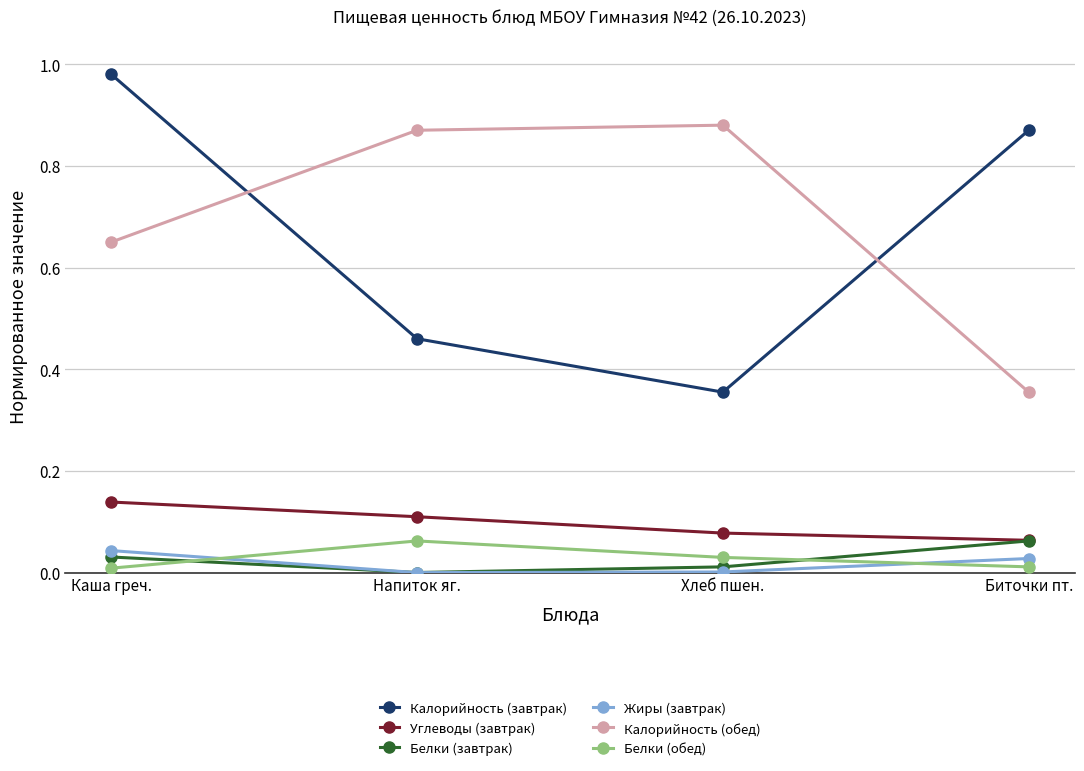

What is the label of the 2nd point from the right?

Хлеб пшен.